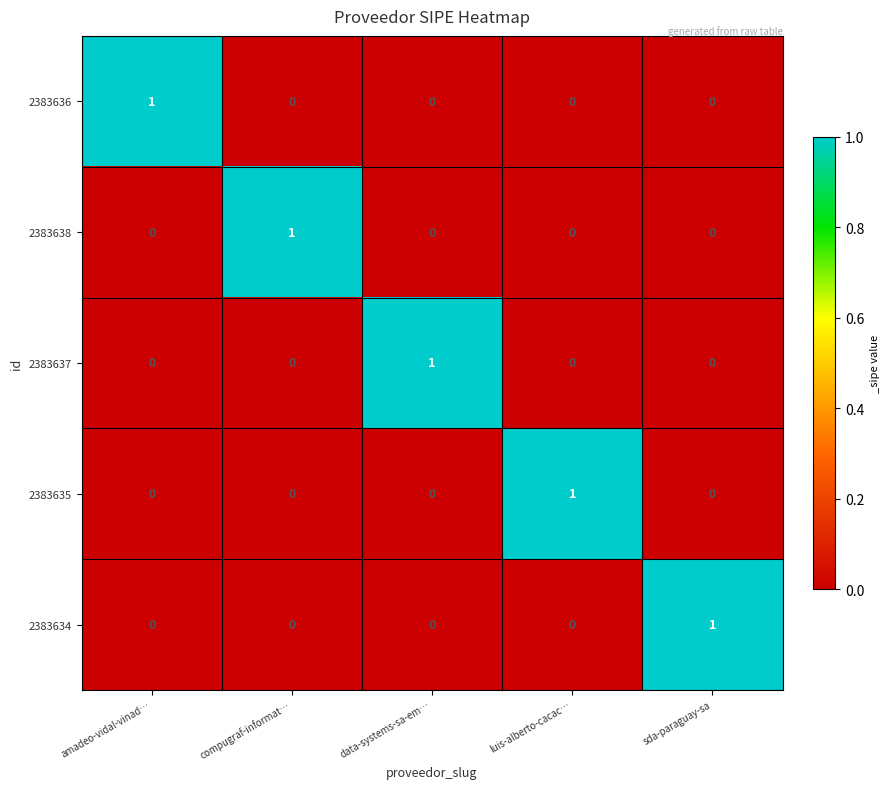

True or false: 2383635 has a value of 1 at amadeo-vidal-vinad….

False